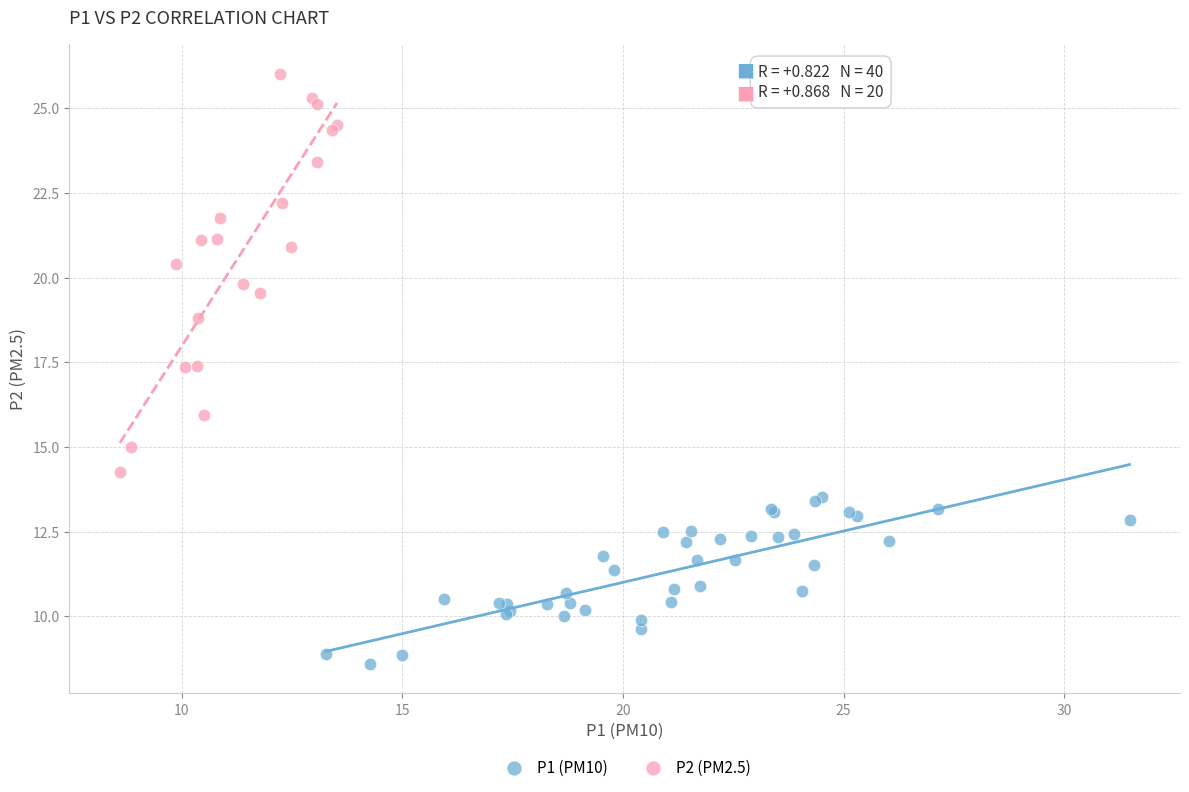

Which series has the largest Y range (max minus min)?

P2 (PM2.5)